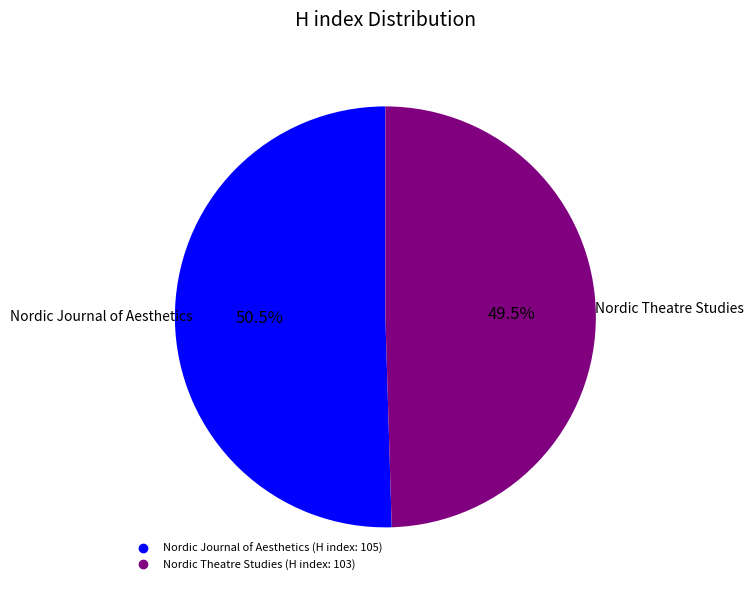

To the nearest percent, what is the average slice percentage?

50%